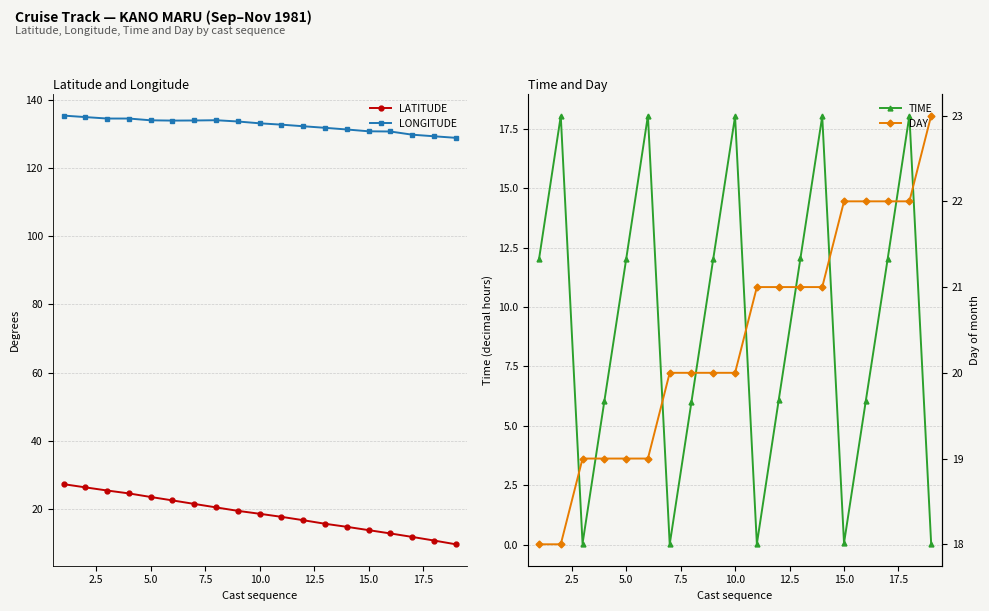

How many distinct data groups are displayed?

4